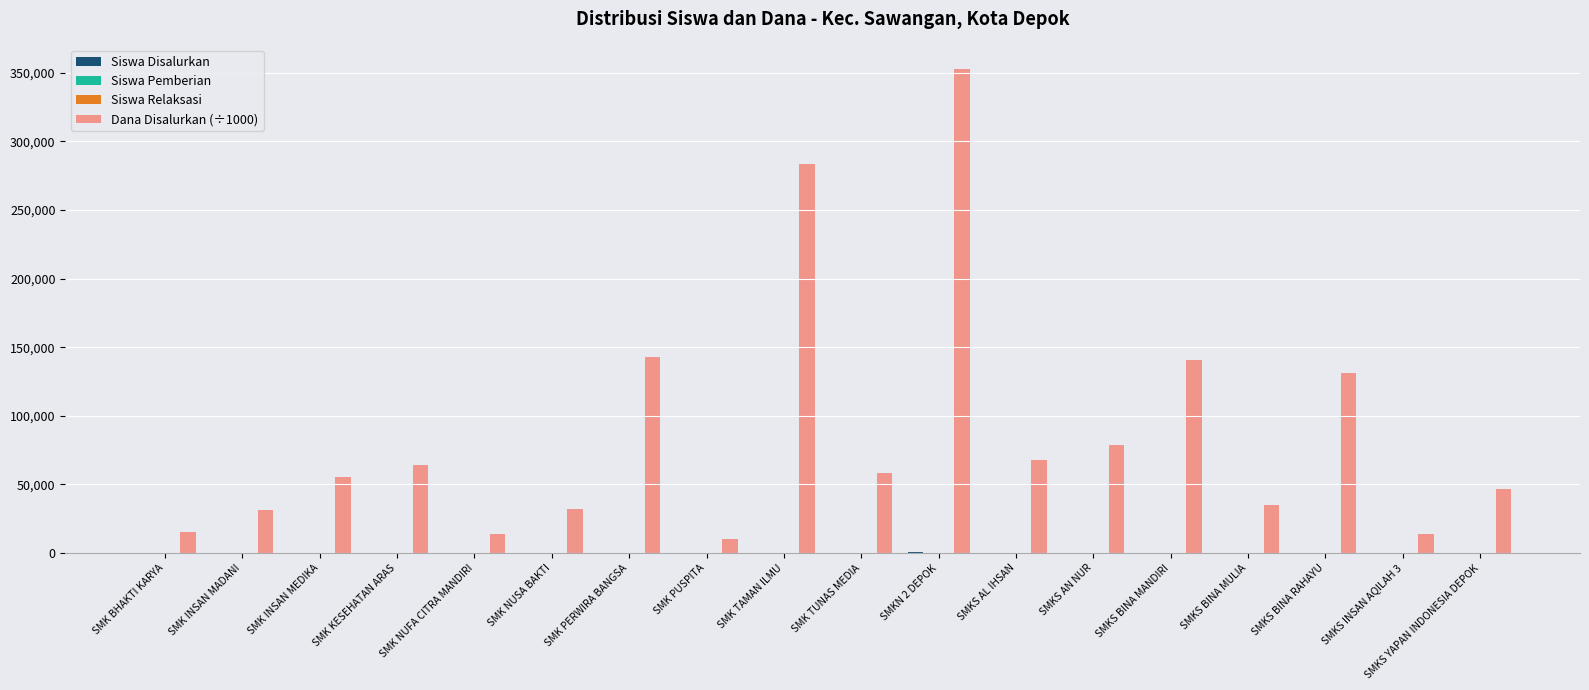

What is the total value across all series at SMK INSAN MEDIKA?

55628